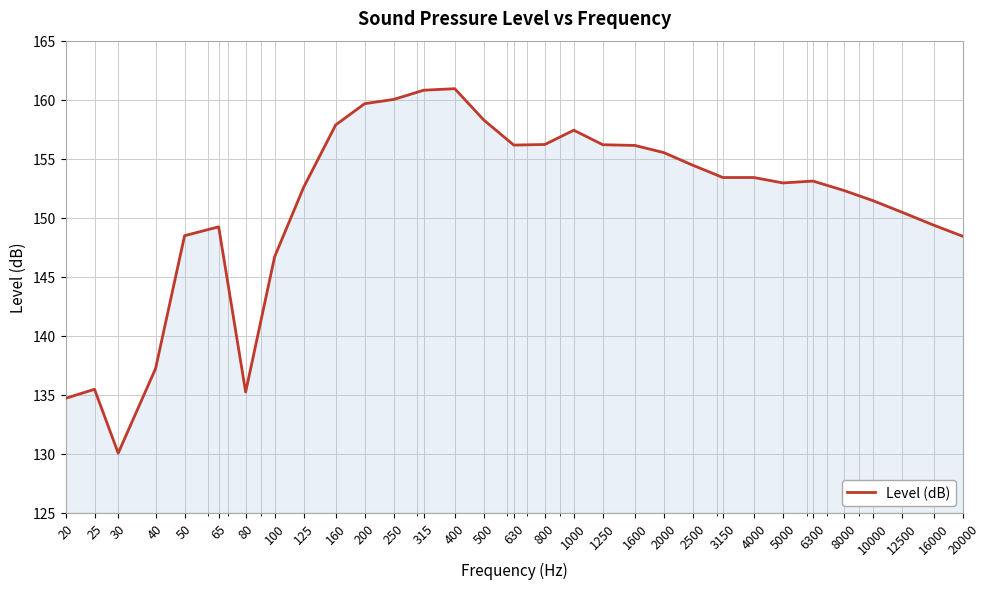

What is the difference between the maximum and minimum values?

30.9